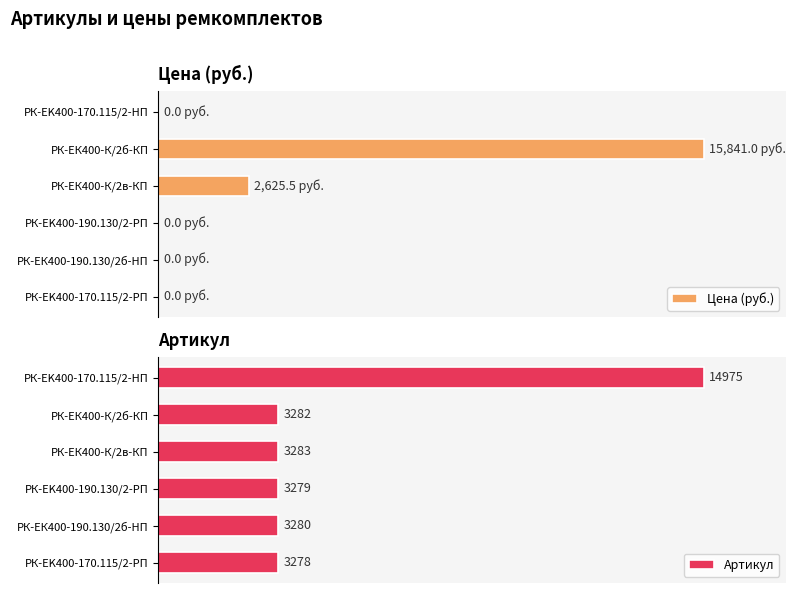

What are all the series names shown in the legend?

Цена (руб.), Артикул